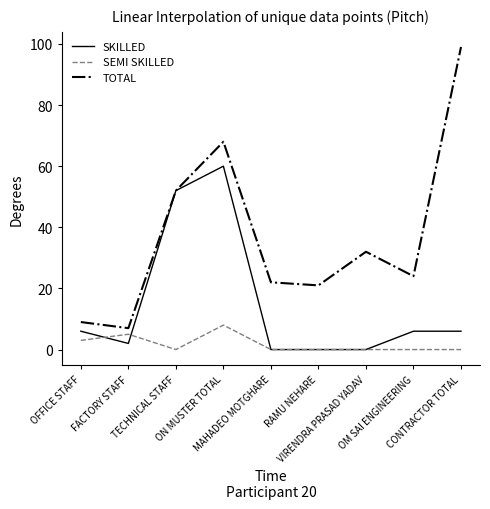

Reading left to right, list all the values displayed in this chart.

SKILLED: 6	2	52	60	0	0	0	6	6
SEMI SKILLED: 3	5	0	8	0	0	0	0	0
TOTAL: 9	7	52	68	22	21	32	24	99